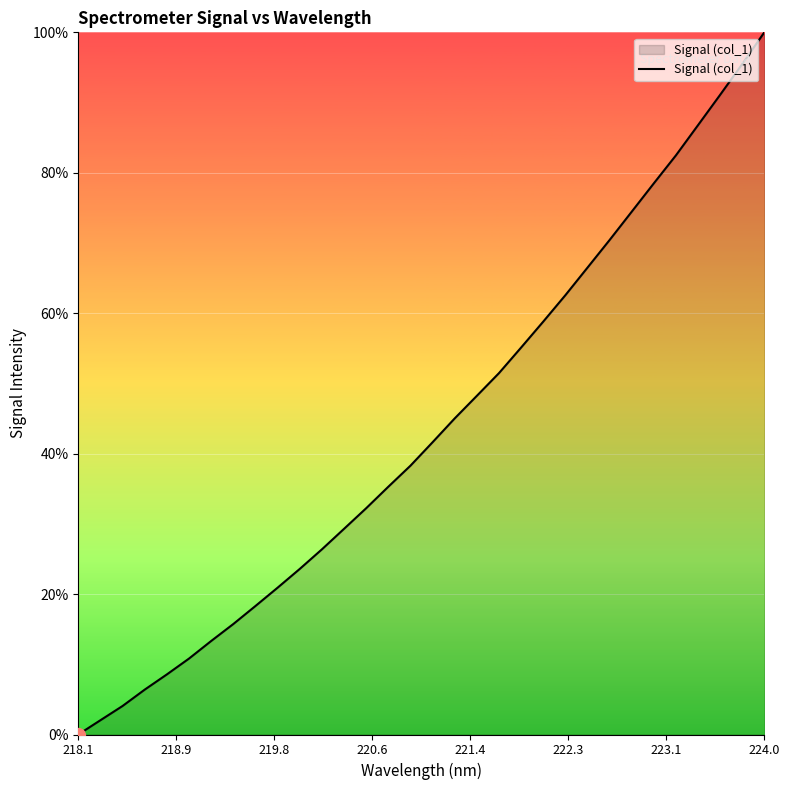

What is the difference between the maximum and minimum values?

100.0